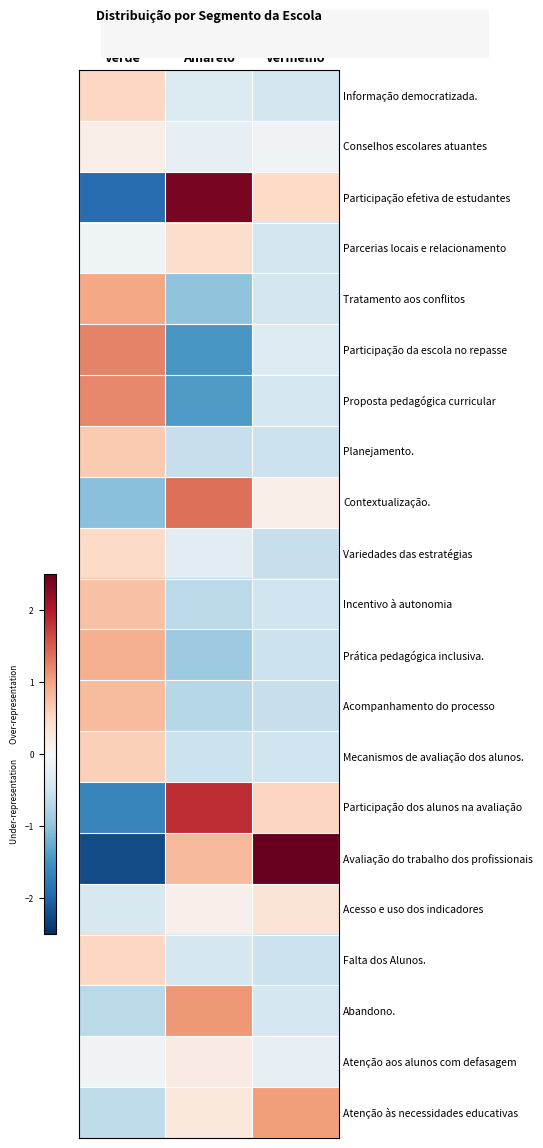

What is the greatest value displayed?

4.0